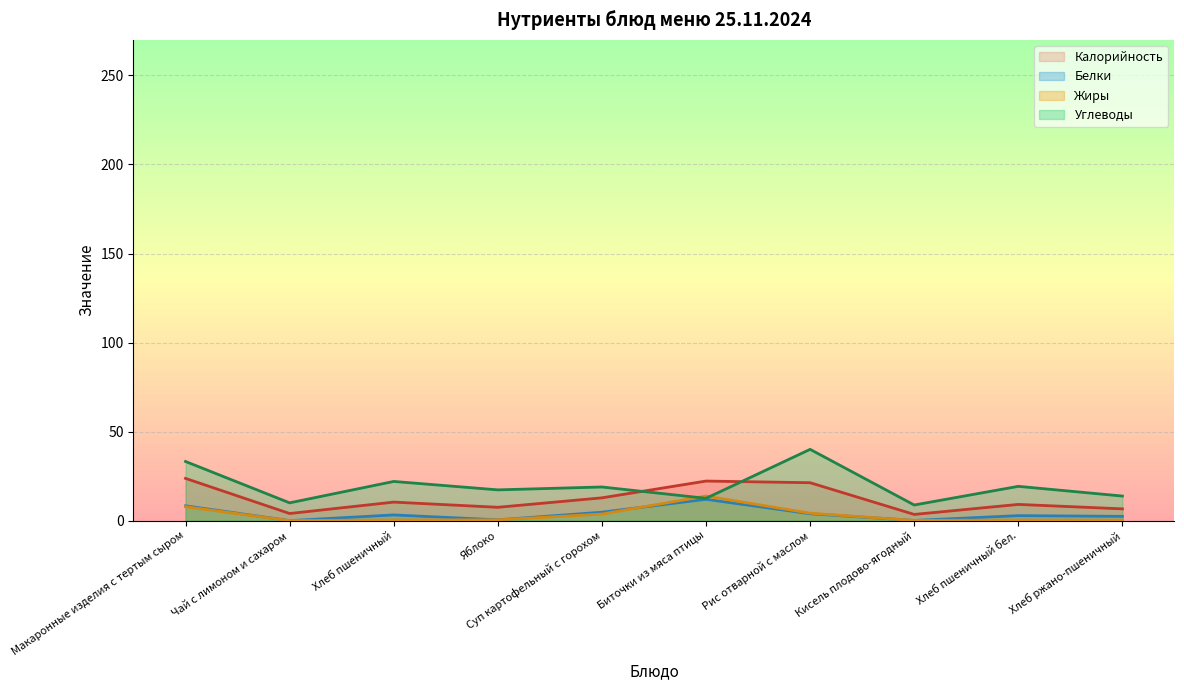

At which category does Белки reach its first local peak?

Хлеб пшеничный